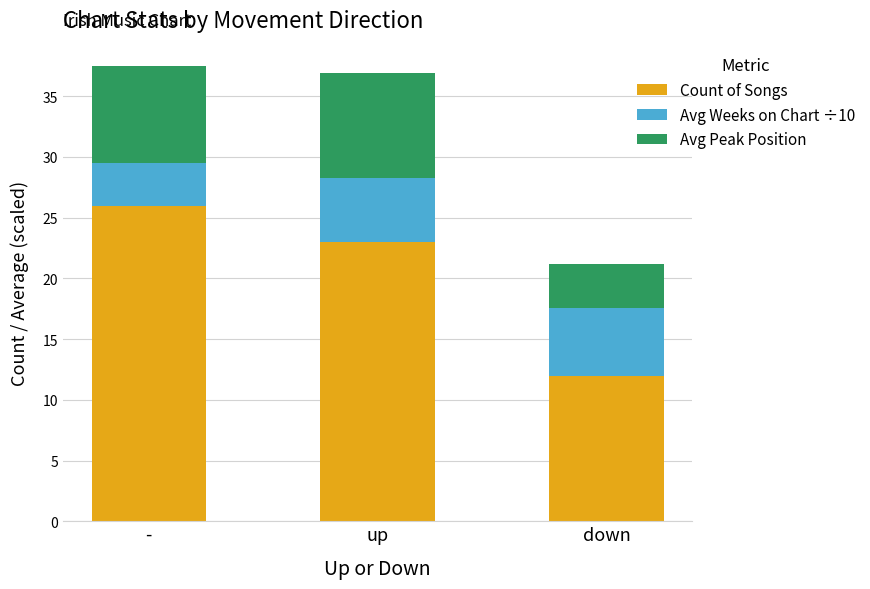

Is it true that Count of Songs equals 18.4 at down?

False